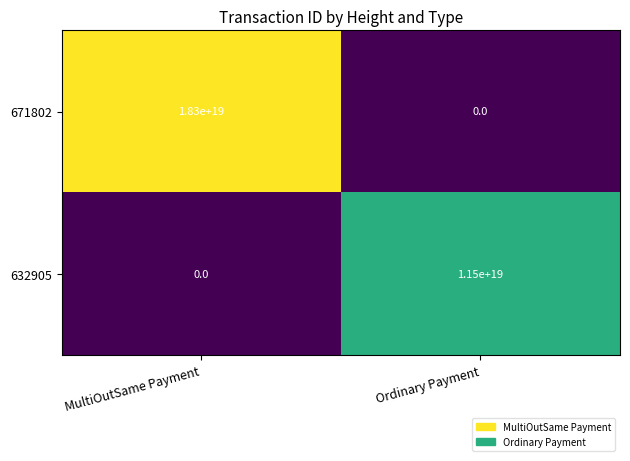

The value of 671802 at MultiOutSame Payment is 18300000000000000000. True or false?

True